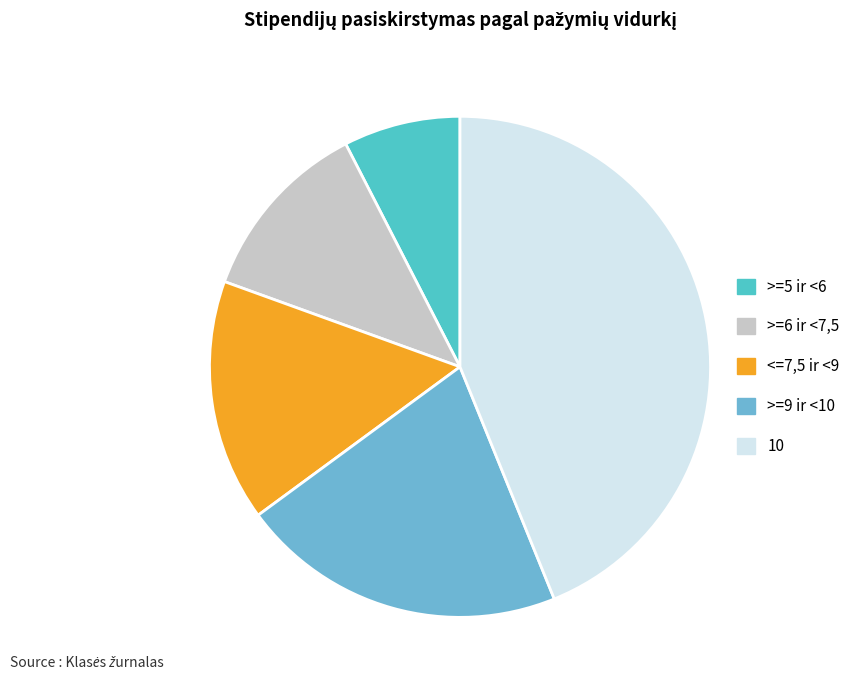

How many slices are in this pie chart?

5